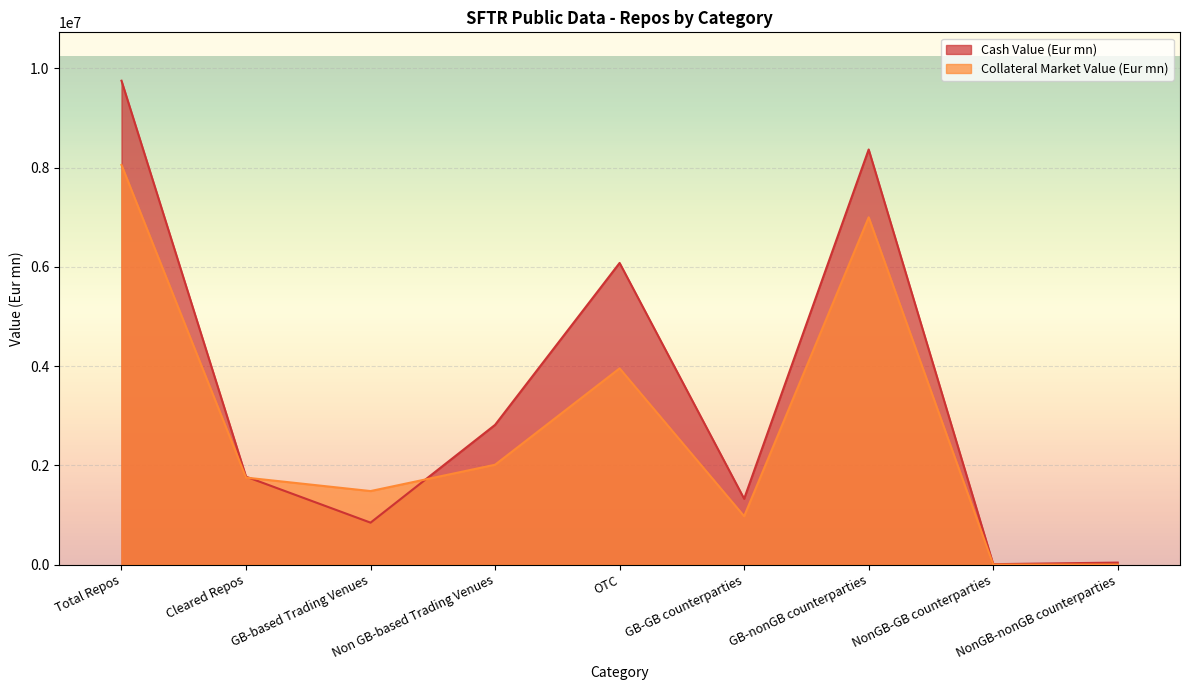

How many lines are shown in the chart?

2